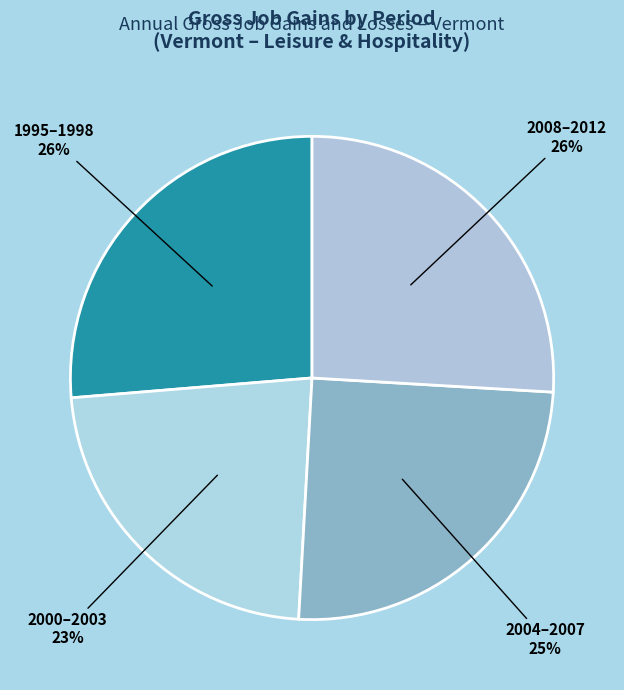

How many slices are in this pie chart?

4